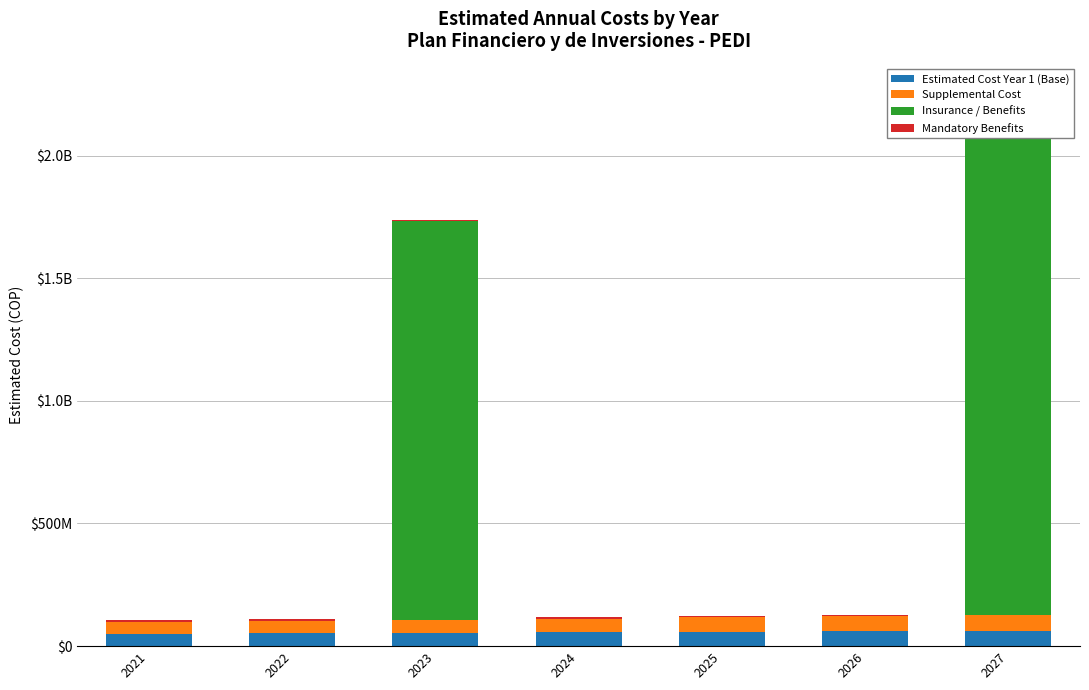

Rank the categories by Supplemental Cost value from highest to lowest.

2027, 2026, 2025, 2024, 2023, 2022, 2021